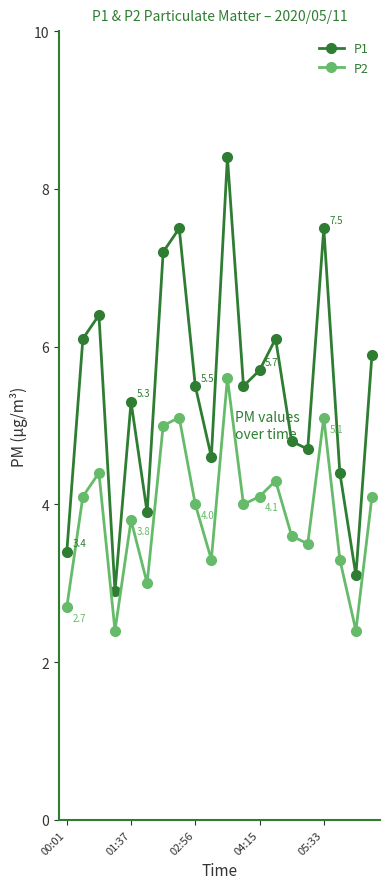

What is the average value of the P2 series?

3.9